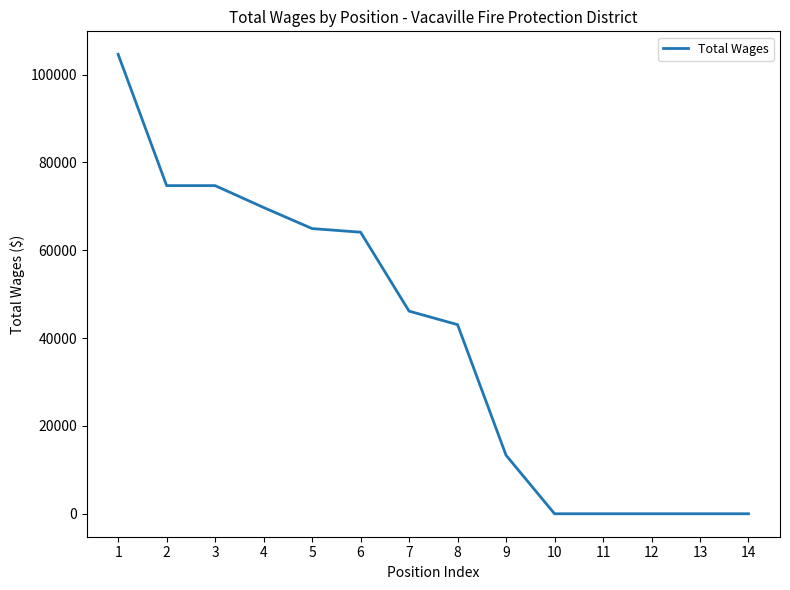

What value does the data have at 3?

74709